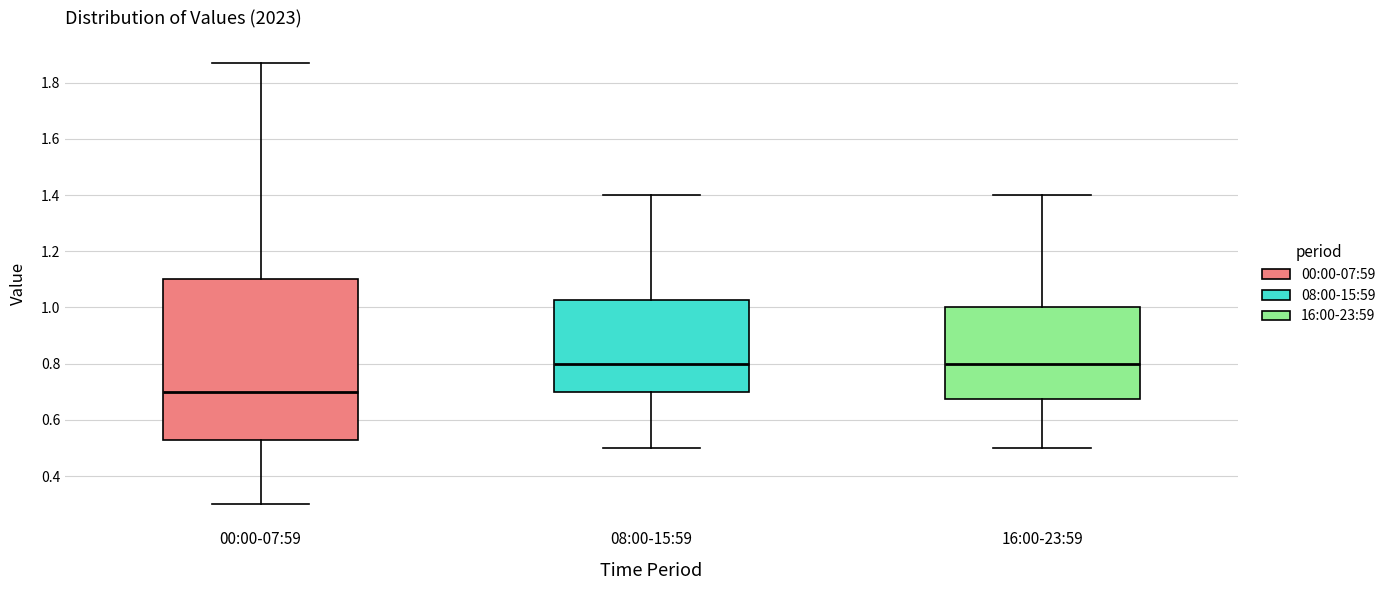

Reading left to right, read every box against the y-axis: the position of its median line, the range the box covers, and the ends of its whiskers. The values are not printed on the chart, so give them approximately, as read against the axis.

00:00-07:59: median 0.70, box 0.54 to 1.10, whiskers 0.30 to 1.88
08:00-15:59: median 0.80, box 0.70 to 1.02, whiskers 0.50 to 1.40
16:00-23:59: median 0.80, box 0.68 to 1.00, whiskers 0.50 to 1.40